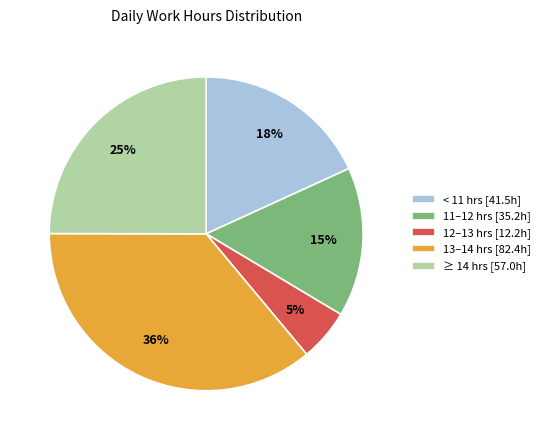

What is the ratio of the value at ≥ 14 hrs [57.0h] to the value at < 11 hrs [41.5h]?

1.4